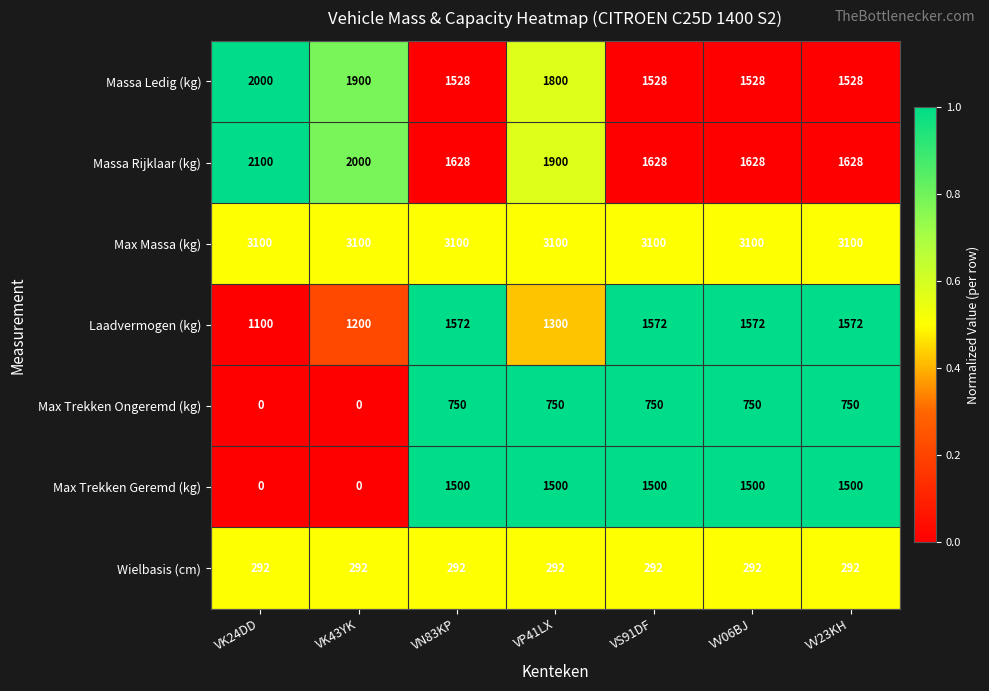

Which series has the largest total across all categories?

Max Massa (kg)